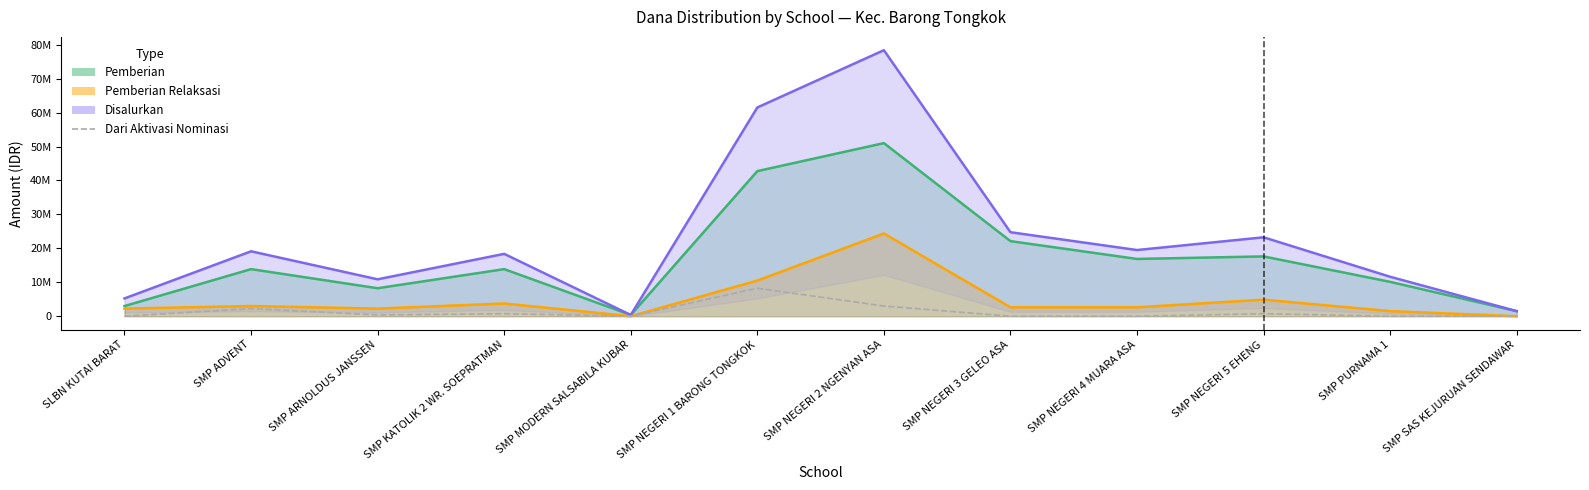

True or false: Disalurkan has a value of 5208977 at SMP NEGERI 4 MUARA ASA.

False